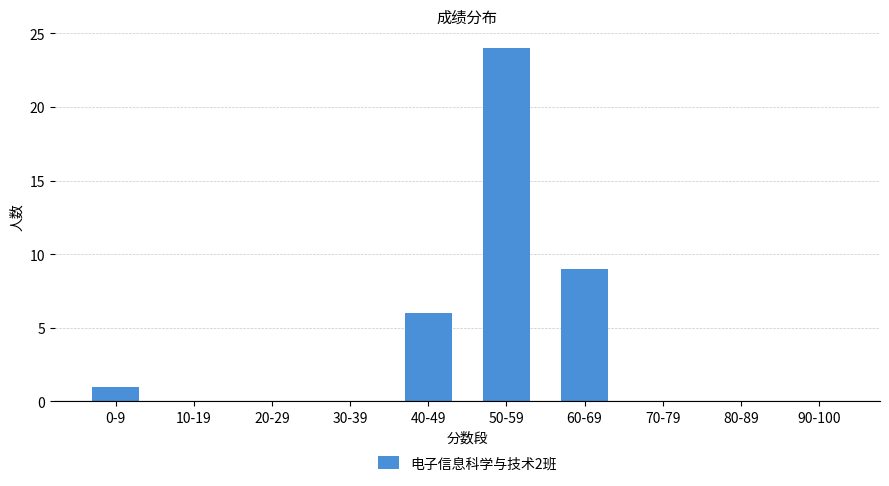

The value at 30-39 is 0. True or false?

True